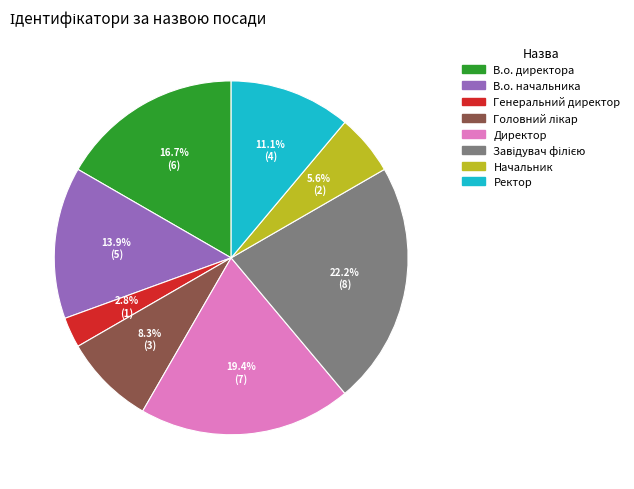

Which slice is the smallest?

Генеральний директор